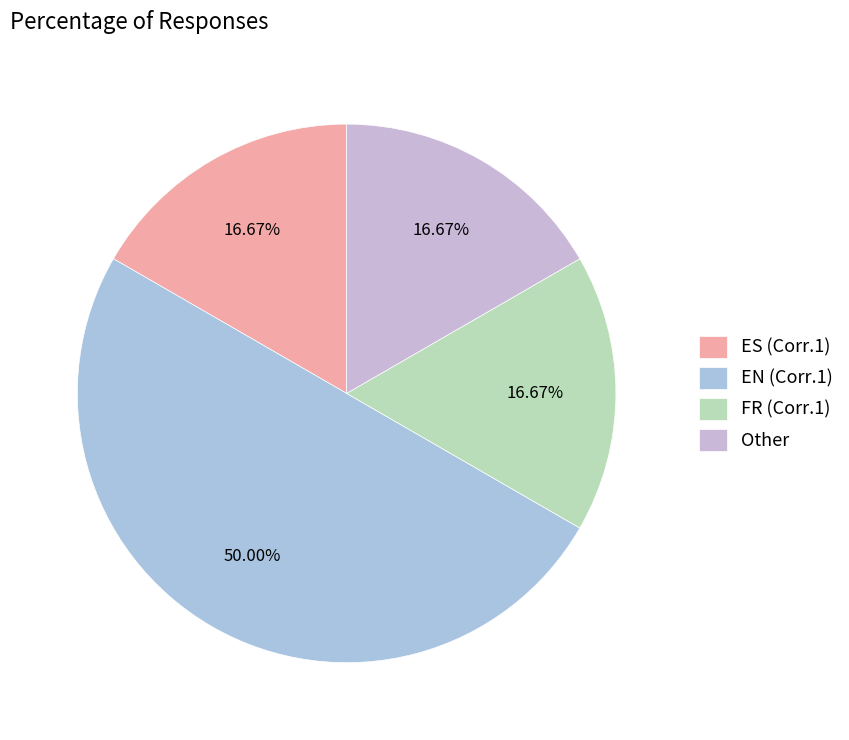

Which slice is the largest?

EN (Corr.1)